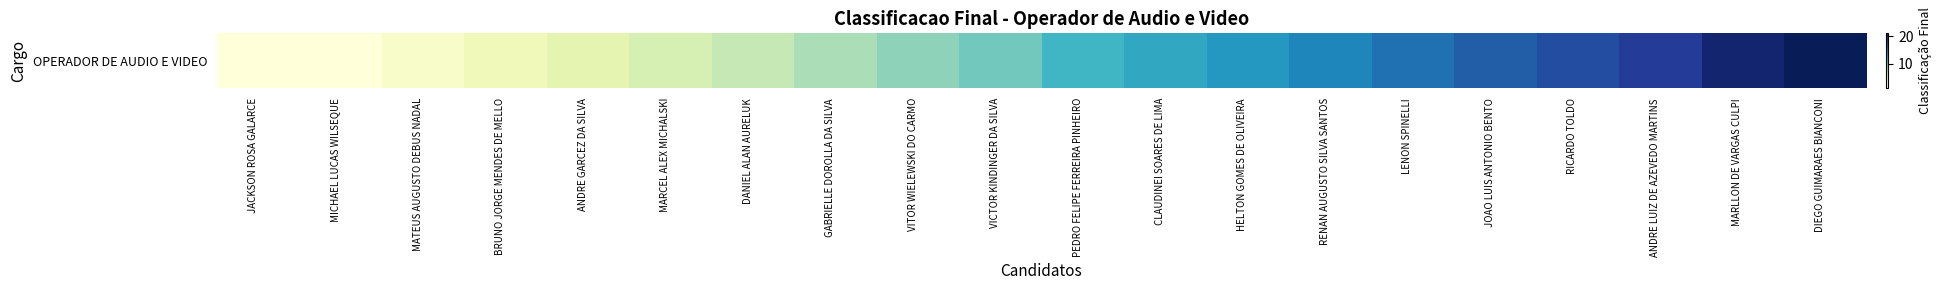

Which has a higher value, HELTON GOMES DE OLIVEIRA or DIEGO GUIMARAES BIANCONI?

DIEGO GUIMARAES BIANCONI